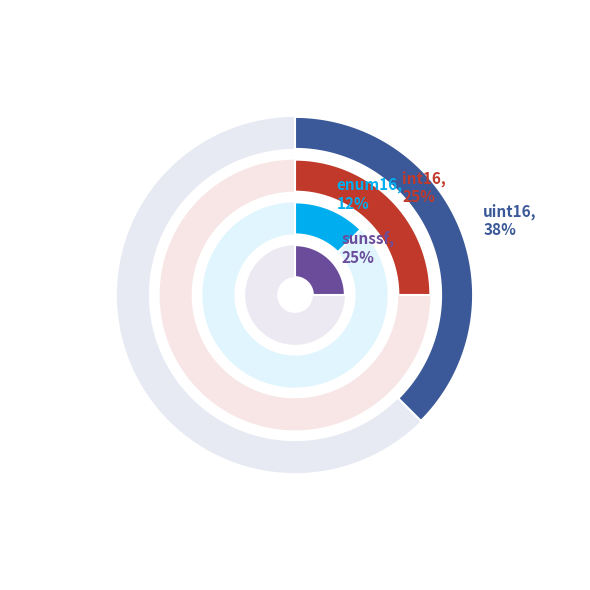

Approximately how many times larger is the value at uint16 compared to sunssf?

1.5